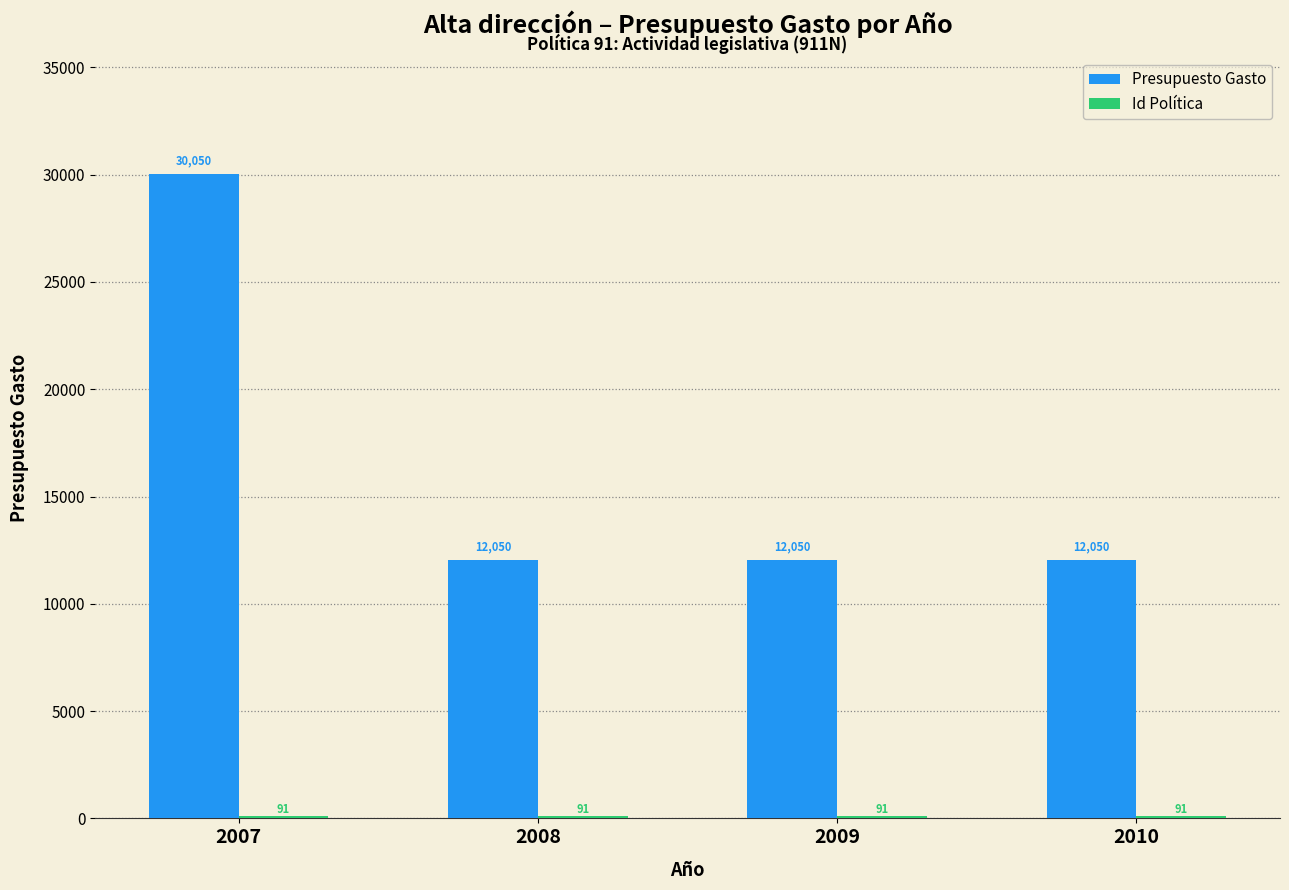

At which category is the sum across all series the highest?

2007